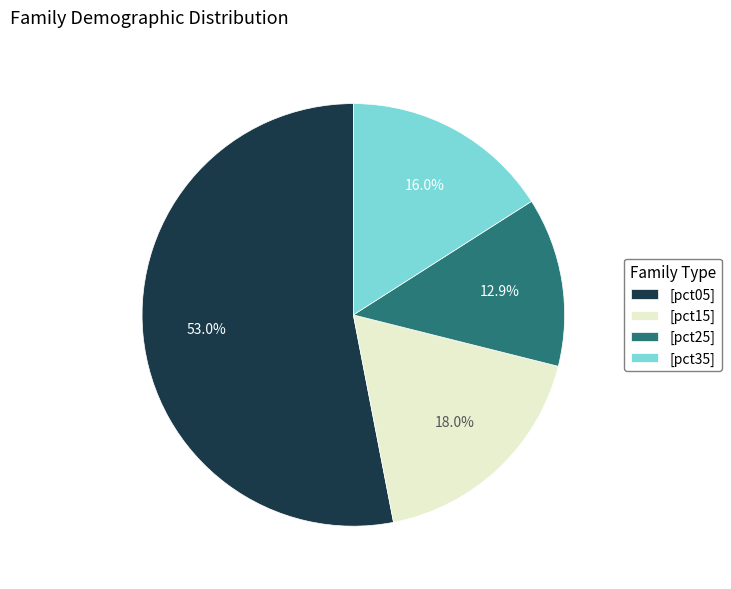

Rank the categories by value from highest to lowest.

[pct05], [pct15], [pct35], [pct25]